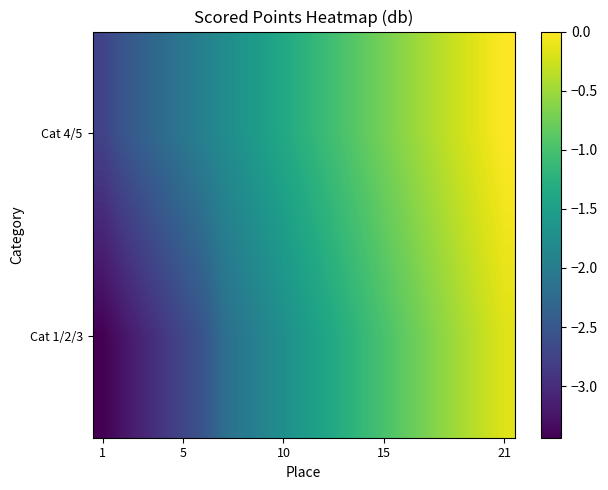

How many data points does each series have?

21